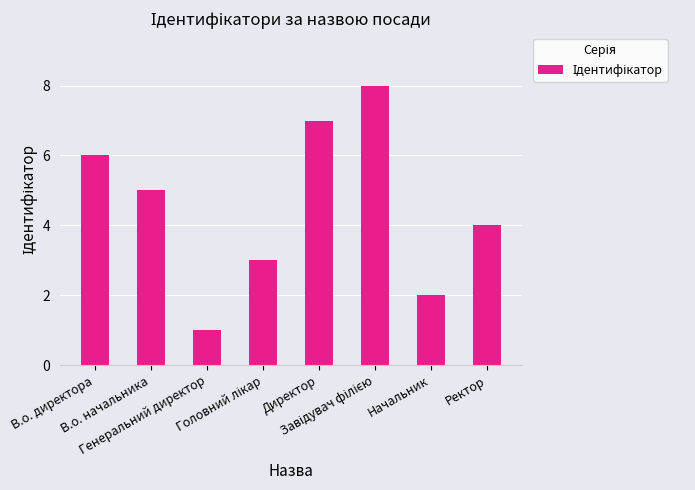

What is the approximate value at Генеральний директор?

1